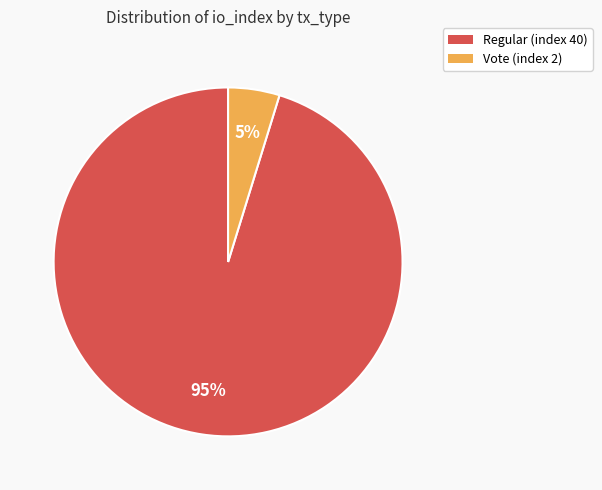

Which slice represents more than half of the pie?

Regular (index 40)